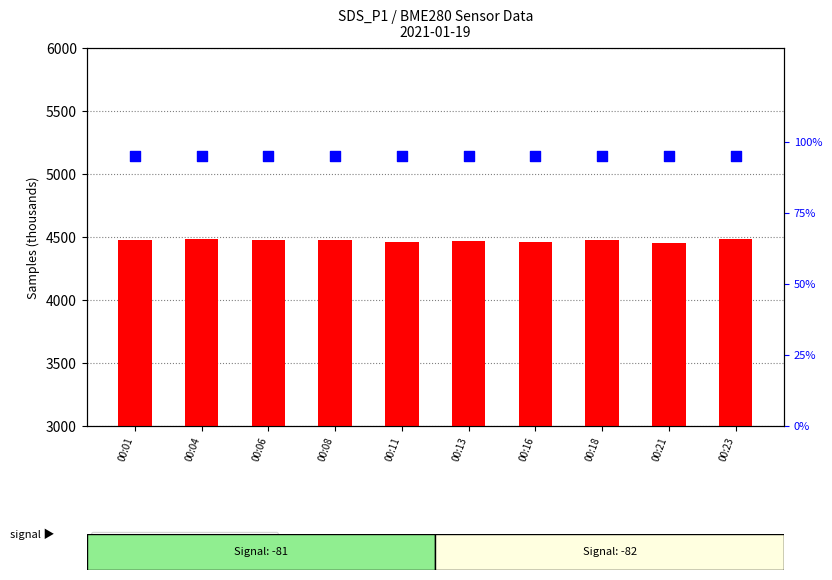

Which series contains the lowest Y value?

percentile rank within the sample